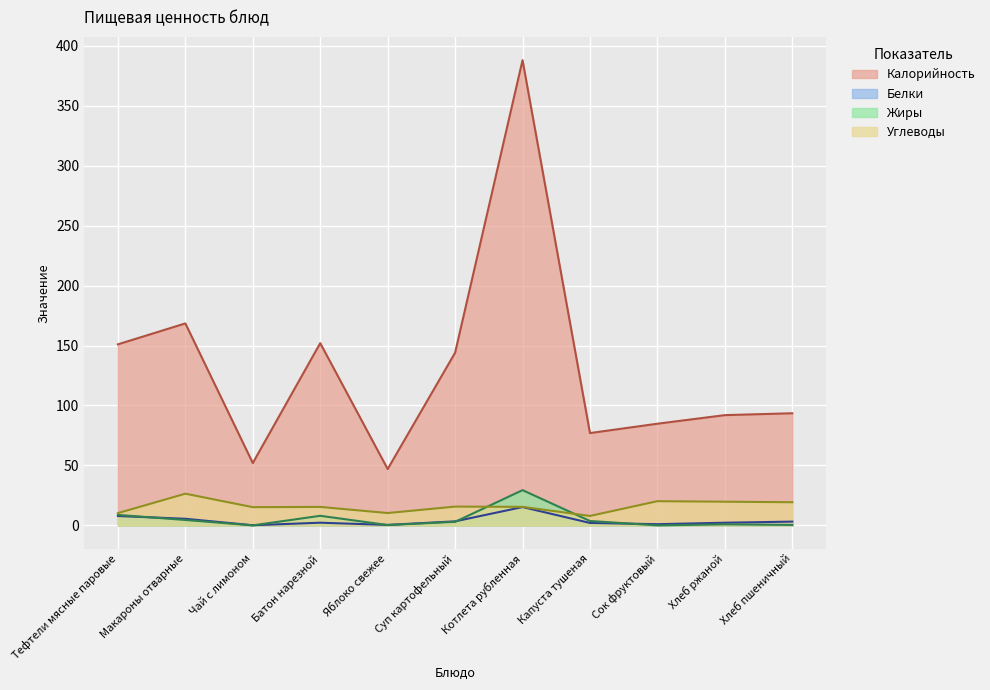

Where does the Белки series first go above 2?

Тефтели мясные паровые